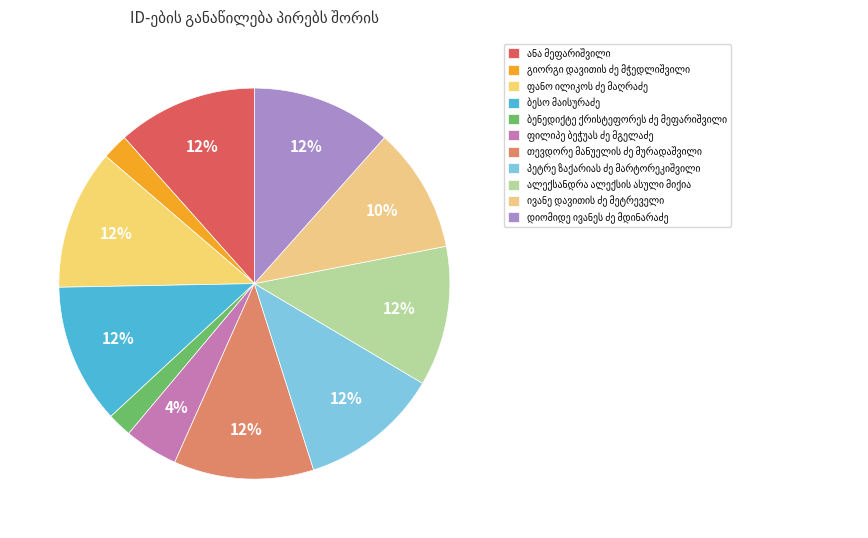

Which slice is the largest?

ფანო ილიკოს ძე მაღრაძე